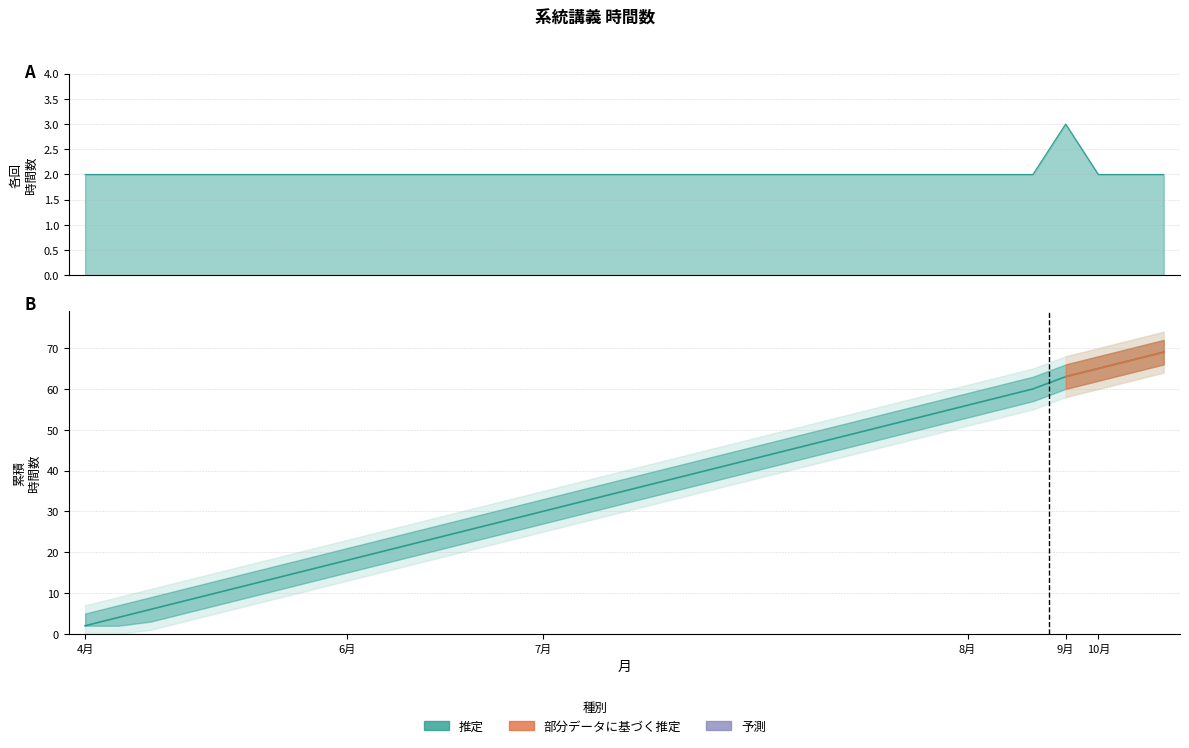

Reading left to right, list all the values displayed in this chart.

時間数（系統講義）: 2	2	2	2	2	2	2	2	2	2	2	2	2	2	2	2	2	2	2	2	2	2	2	2	2	2	2	2	2	2	3	2	2	2
累積時間数: 2	4	6	8	10	12	14	16	18	20	22	24	26	28	30	32	34	36	38	40	42	44	46	48	50	52	54	56	58	60	63	65	67	69